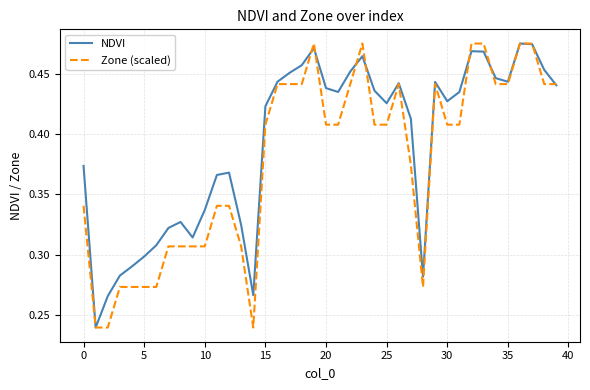

List the series in order of their overall mean, highest first.

NDVI, Zone (scaled)